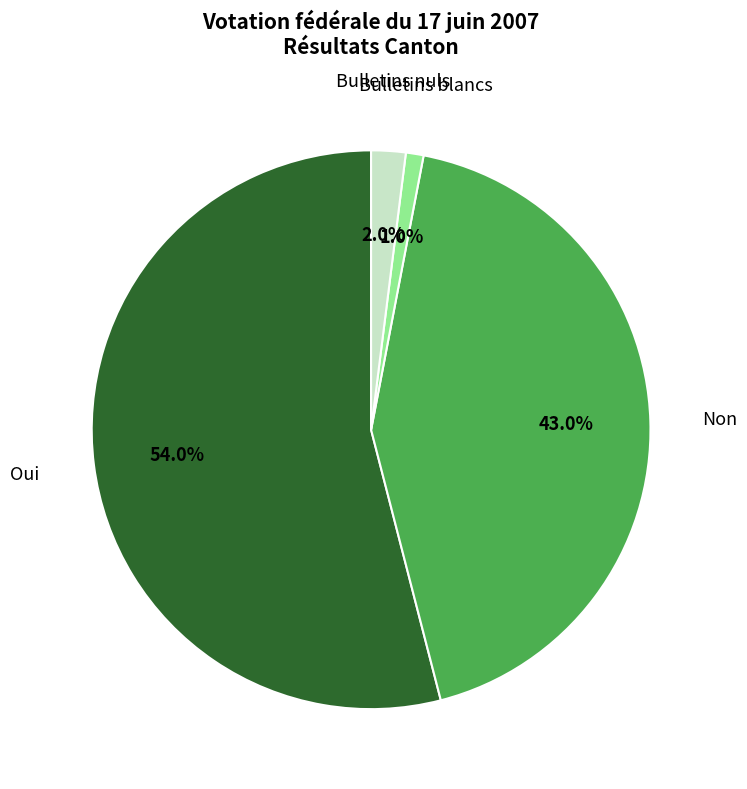

Which has a higher value, Bulletins blancs or Bulletins nuls?

Bulletins nuls